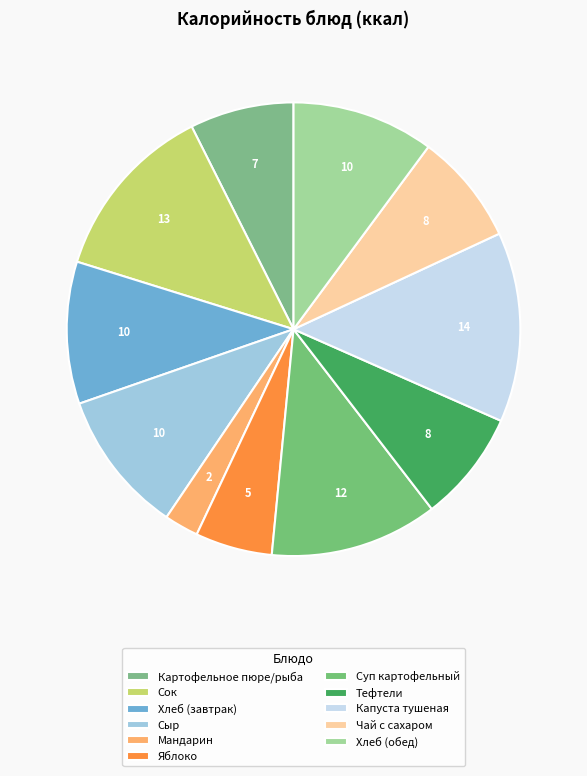

Which slice is the smallest?

Мандарин